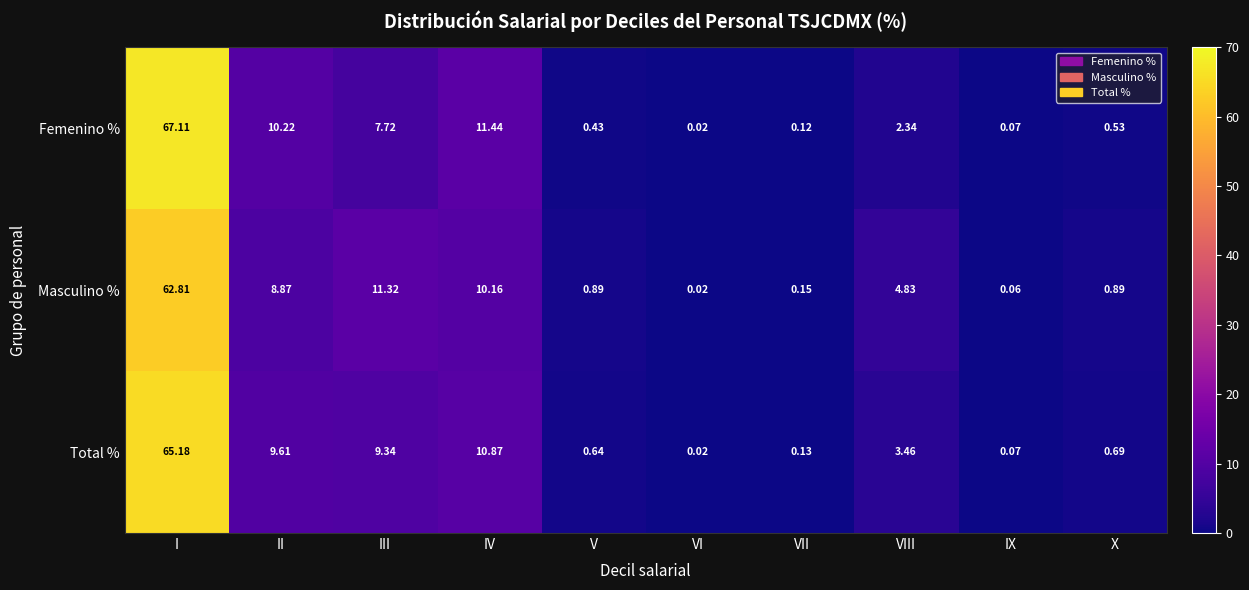

At which category is the sum across all series the highest?

I